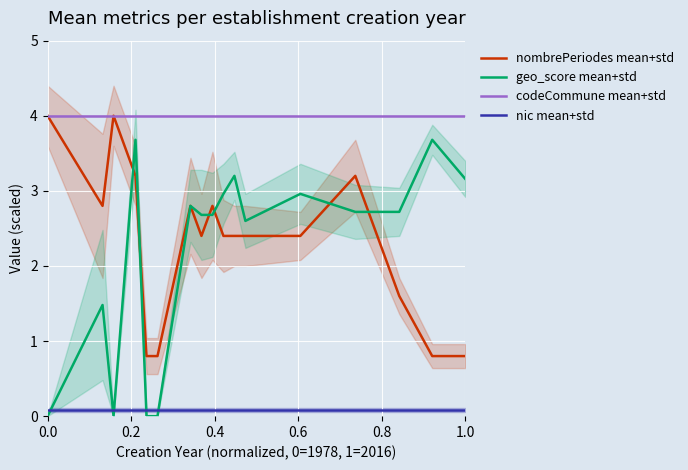

True or false: nic mean+std has more than 0 interior local peaks.

False